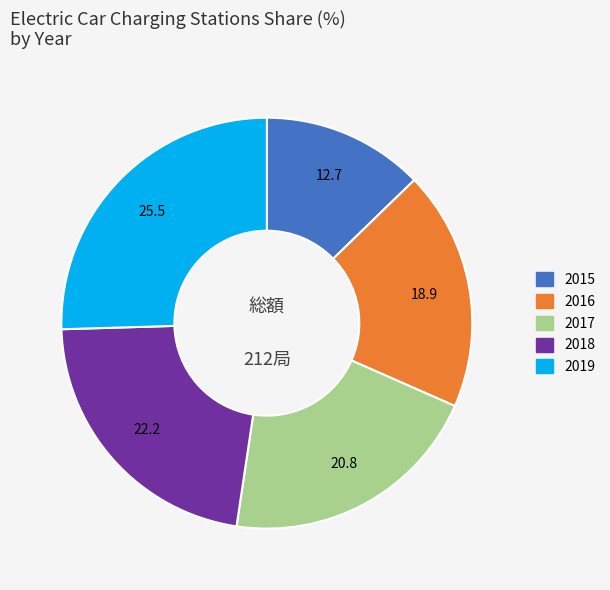

Which category has the biggest portion of the pie?

2019